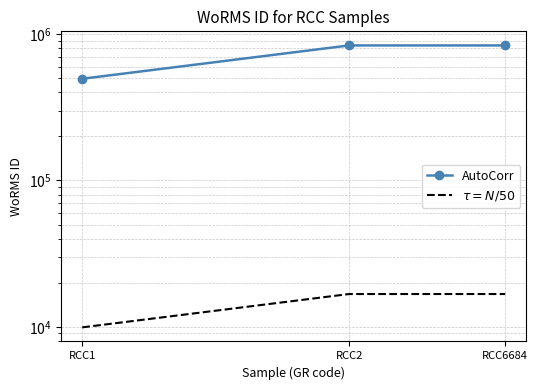

The $\tau = N/50$ series shows 16744.0 at RCC6684. True or false?

True